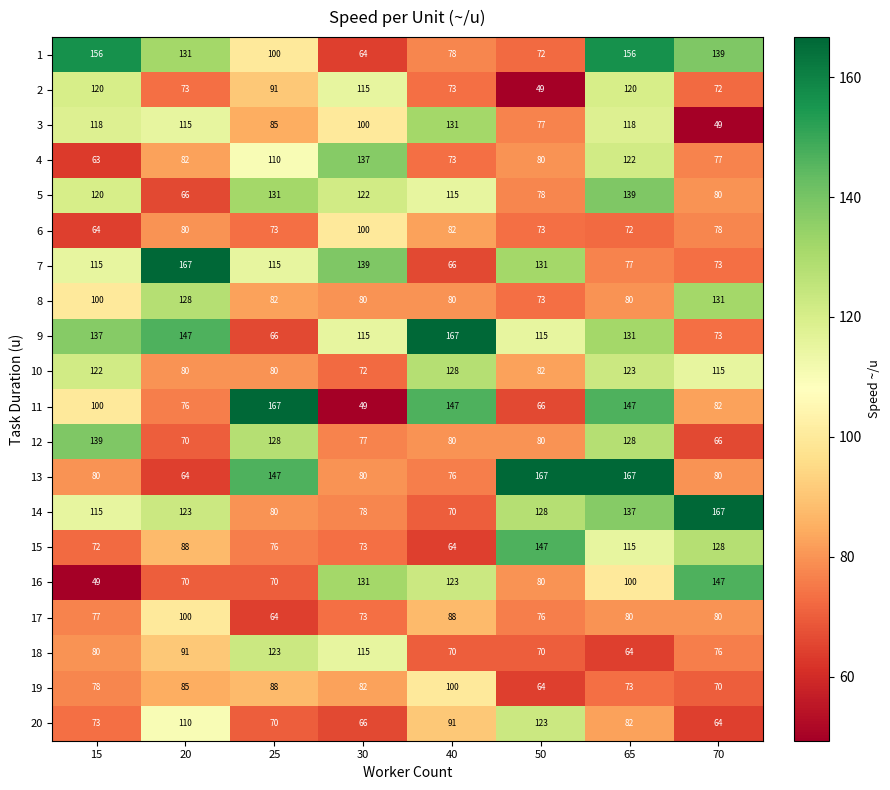

Which series has the largest total across all categories?

9